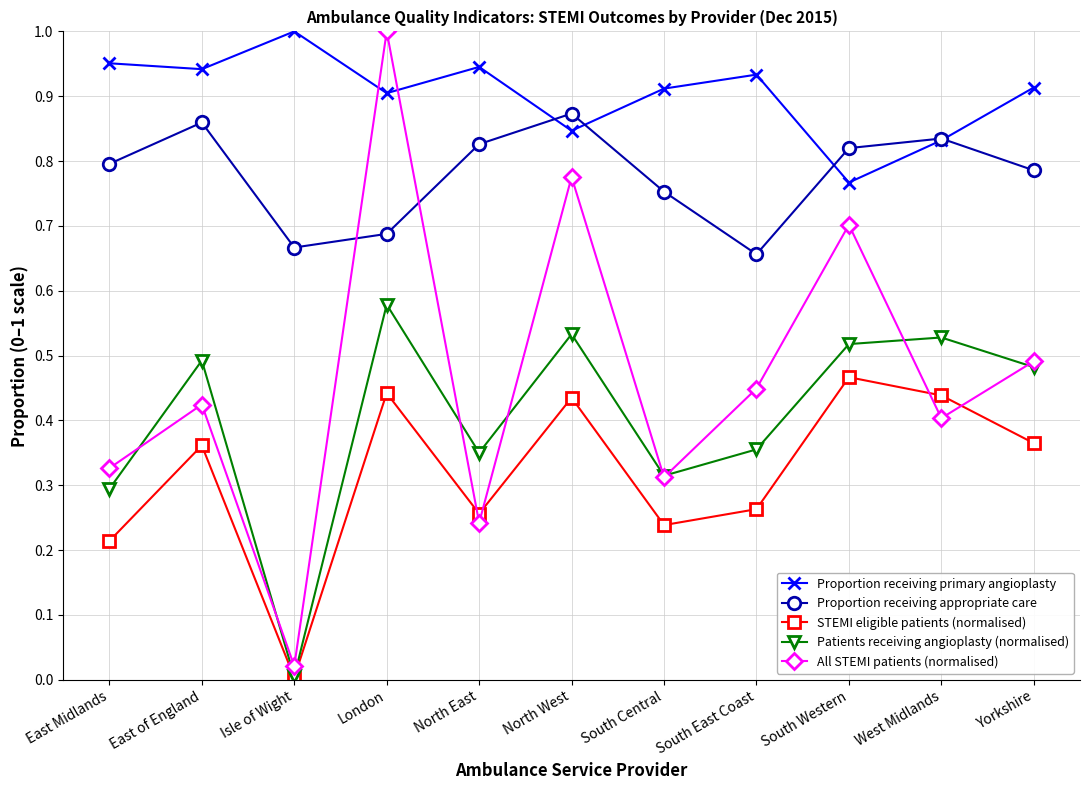

In Patients receiving angioplasty (normalised), how many points are lower than both neighbors (excluding endpoints)?

3